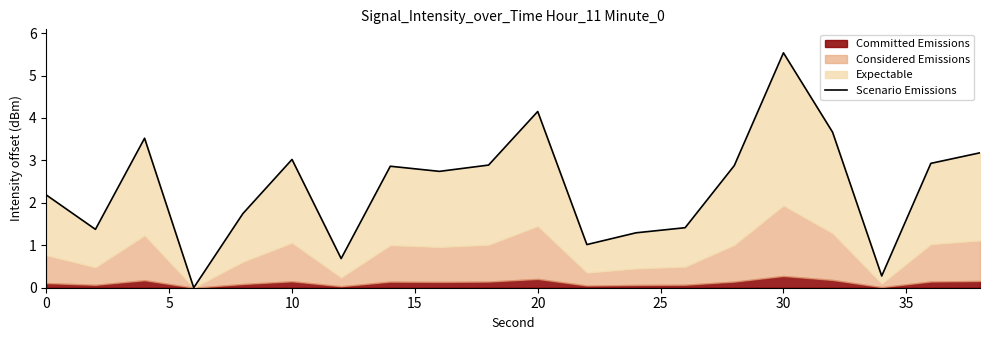

How many values are below 2?

8